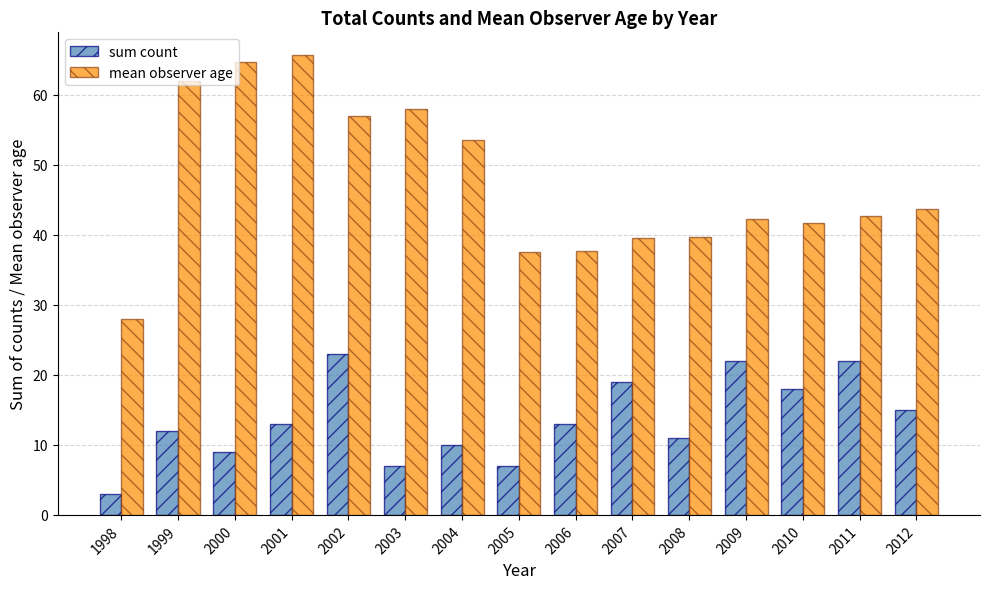

How many categories are shown in the chart?

15